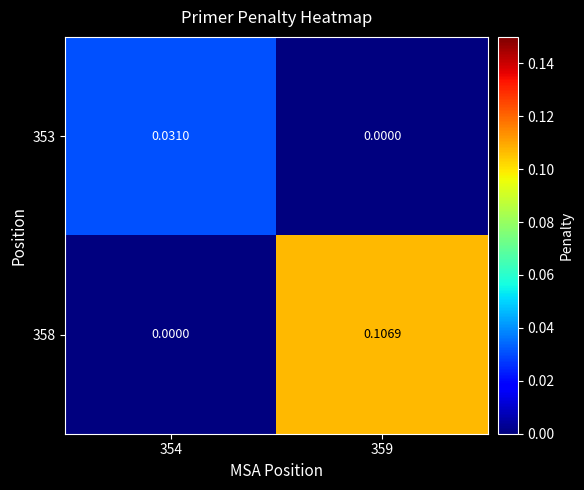

Which series has the largest range (max minus min)?

358